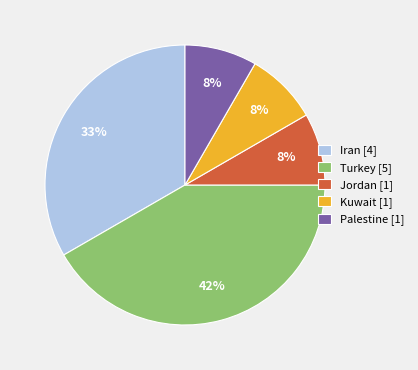

What percentage is the Turkey [5] slice, to the nearest percent?

42%